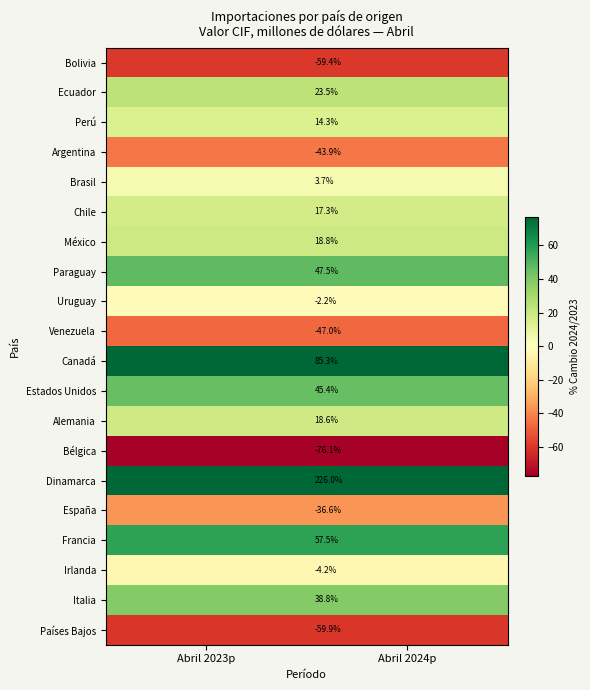

Rank the series at Abril 2024p from lowest to highest value.

Bélgica, Países Bajos, Bolivia, Venezuela, Argentina, España, Irlanda, Uruguay, Brasil, Perú, Chile, Alemania, México, Ecuador, Italia, Estados Unidos, Paraguay, Francia, Canadá, Dinamarca